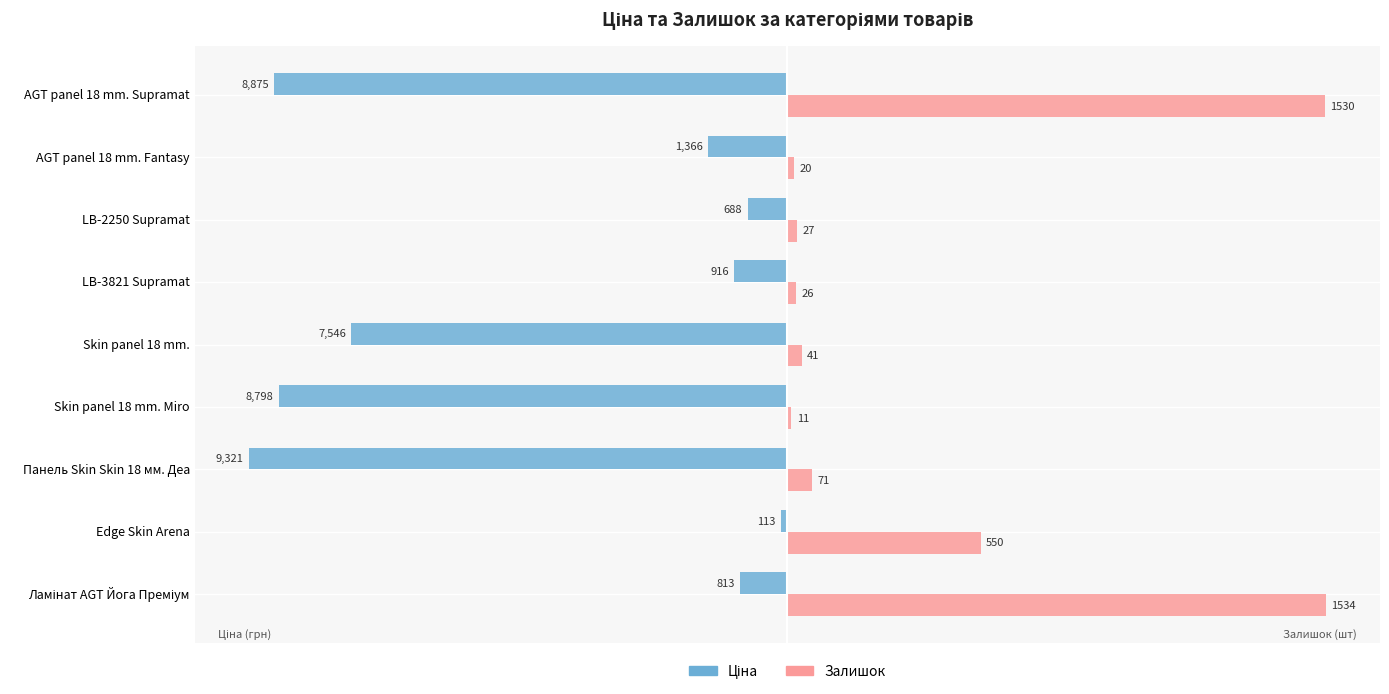

How many series are shown in this chart?

2